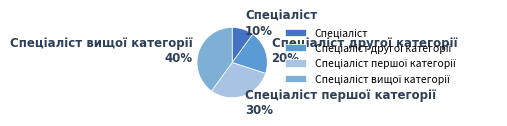

Does any single category account for the majority?

No